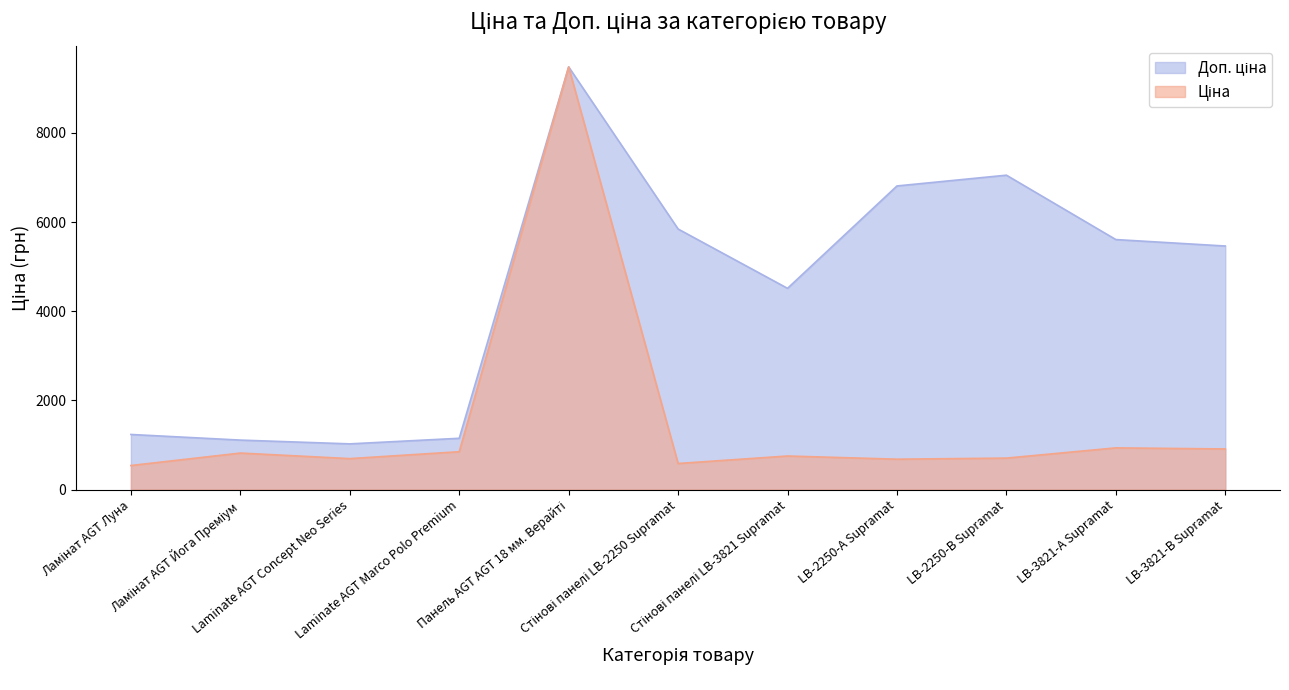

What is the value of the Доп. ціна point at the 4th from the left?

1149.7